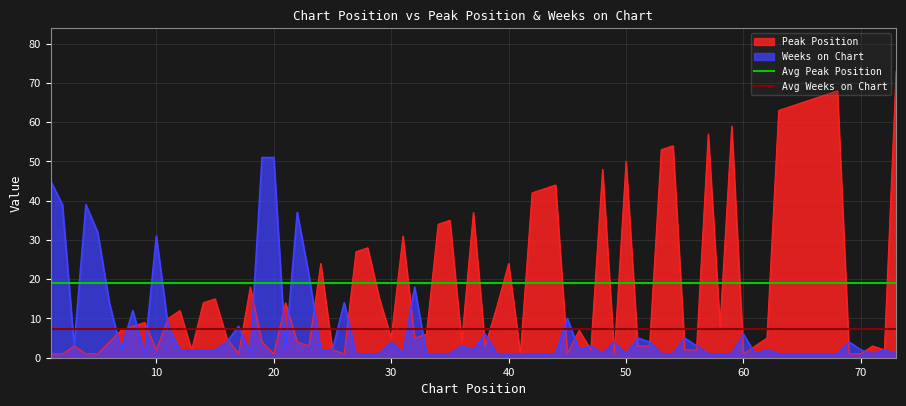

What is the lowest value of the Avg Peak Position series?

19.1